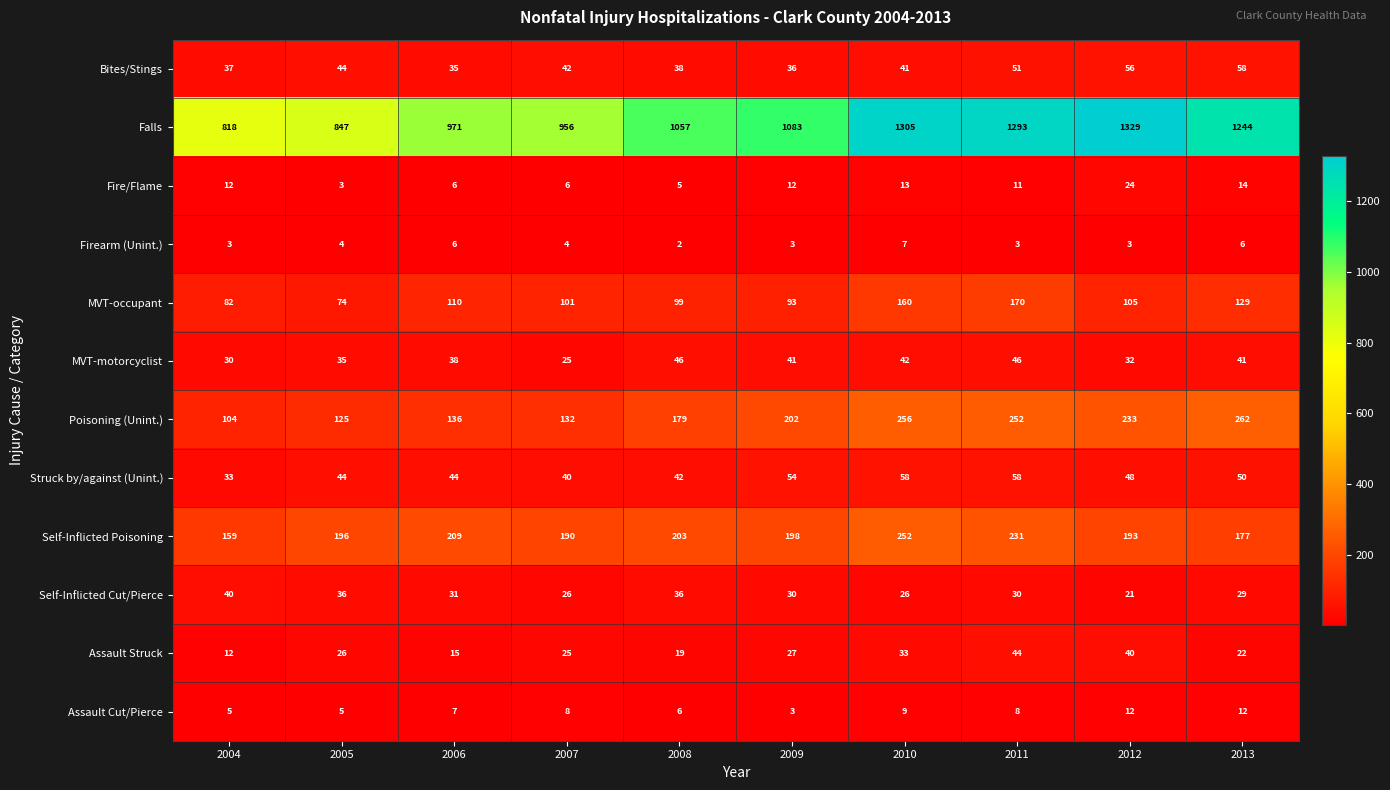

At 2008, list the series in order from largest to smallest.

Falls, Self-Inflicted Poisoning, Poisoning (Unint.), MVT-occupant, MVT-motorcyclist, Struck by/against (Unint.), Bites/Stings, Self-Inflicted Cut/Pierce, Assault Struck, Assault Cut/Pierce, Fire/Flame, Firearm (Unint.)